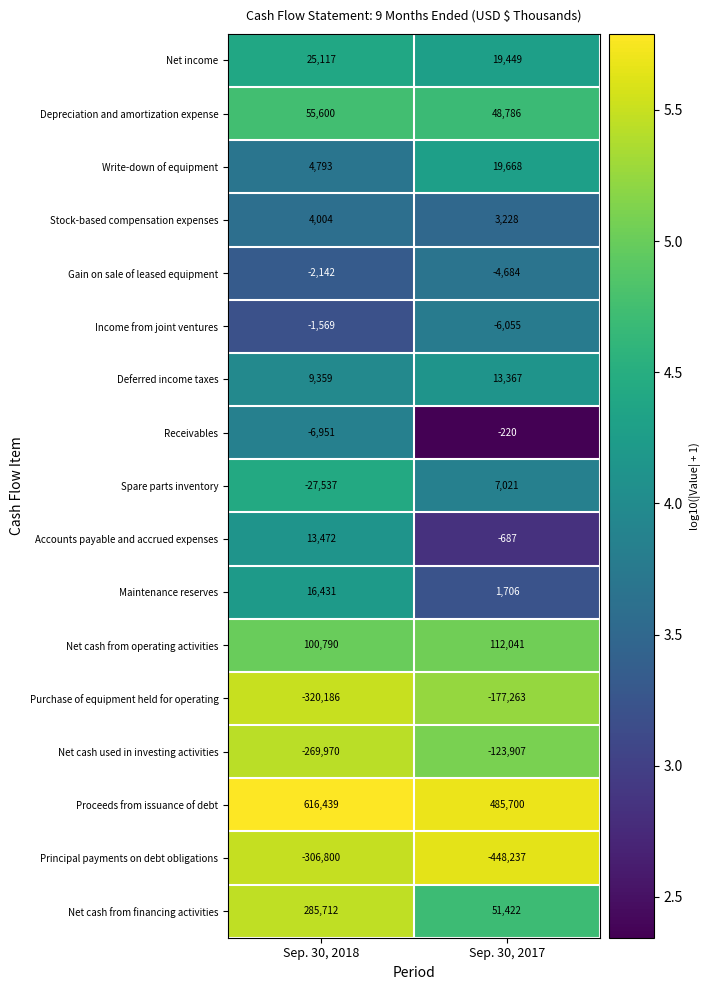

Which series changed the most between Sep. 30, 2018 and Sep. 30, 2017?

Net cash from financing activities